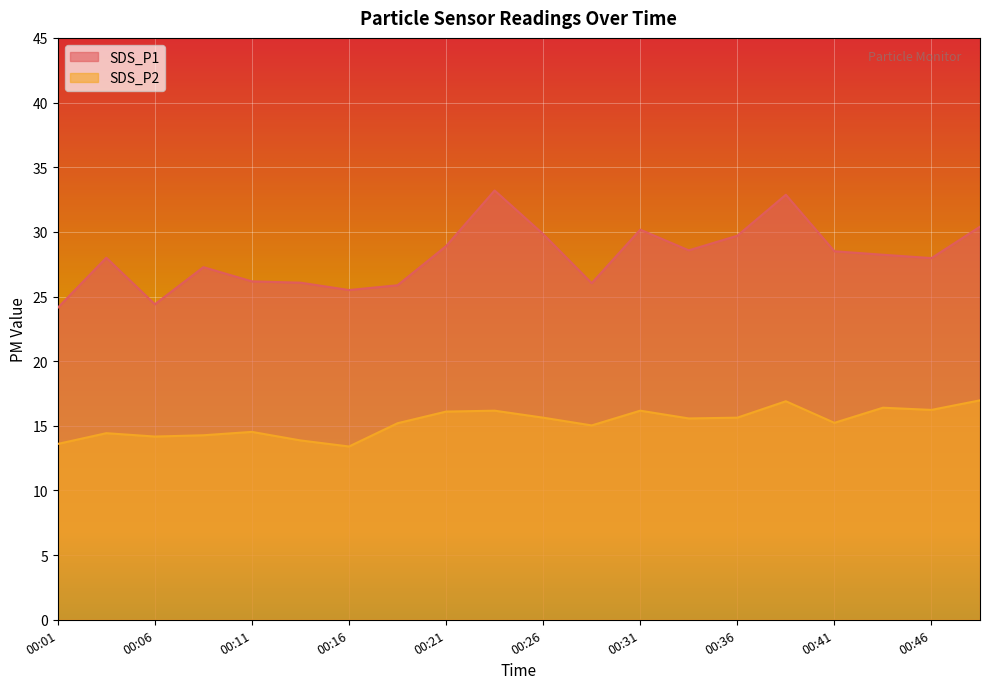

Which label corresponds to the largest value in the chart?

00:24